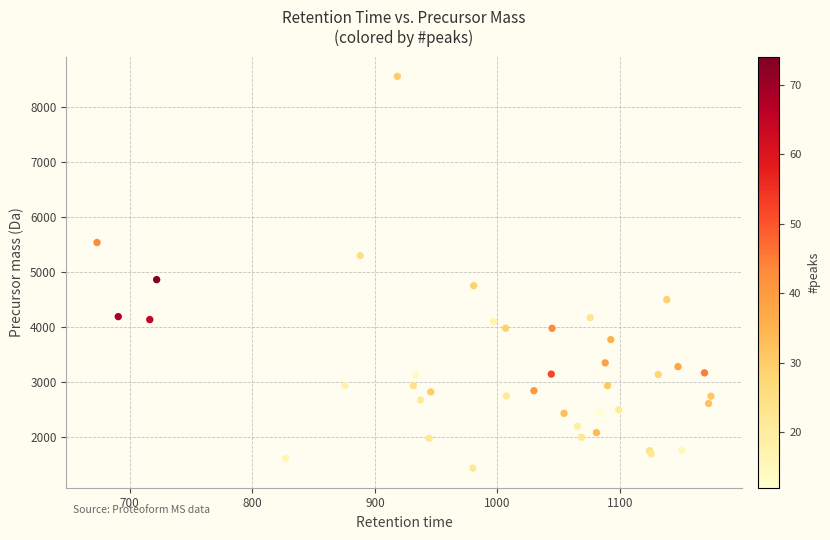

What Y value in the scatter plot is closest to 4993?

4858.4